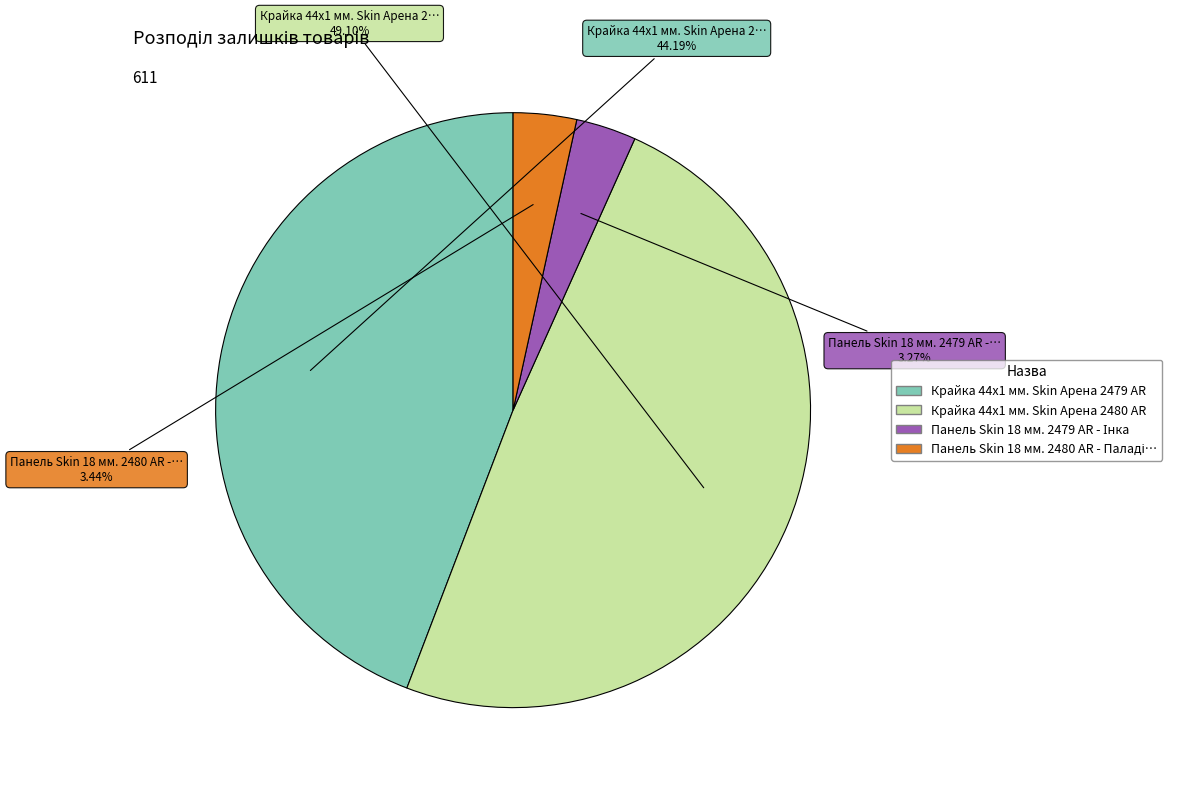

Is there any slice that represents more than half of the pie?

No